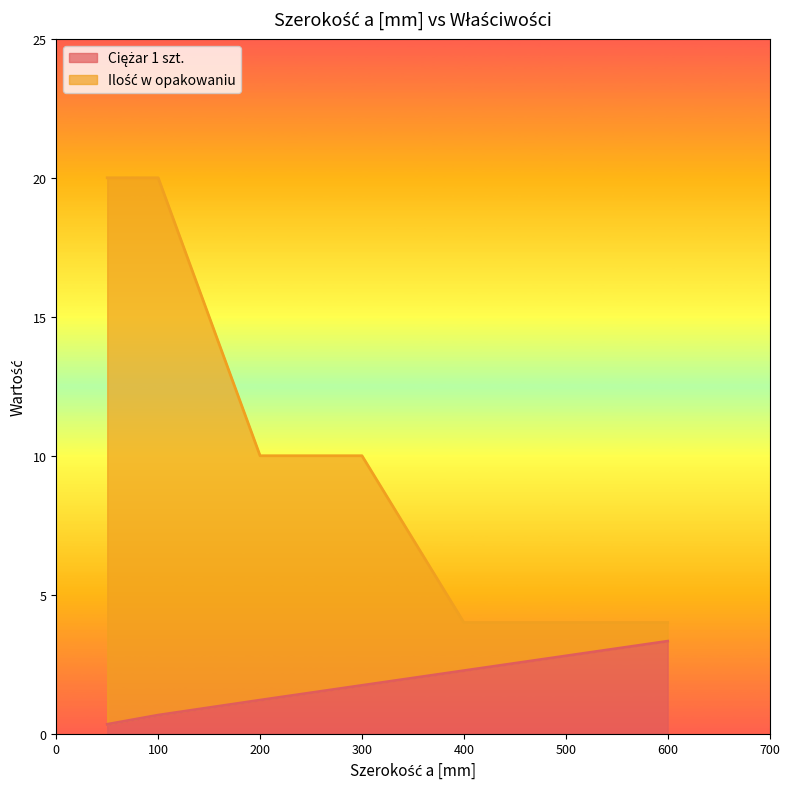

What is the approximate value of Ilość w opakowaniu at 400?

4.0